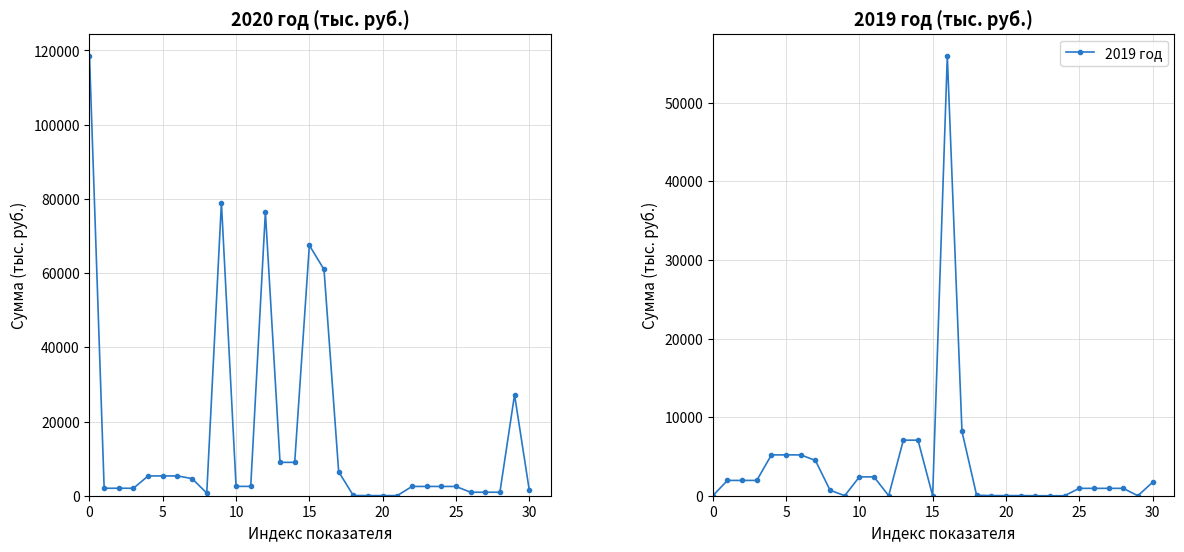

How many data points in 2019 год are above 938?

18